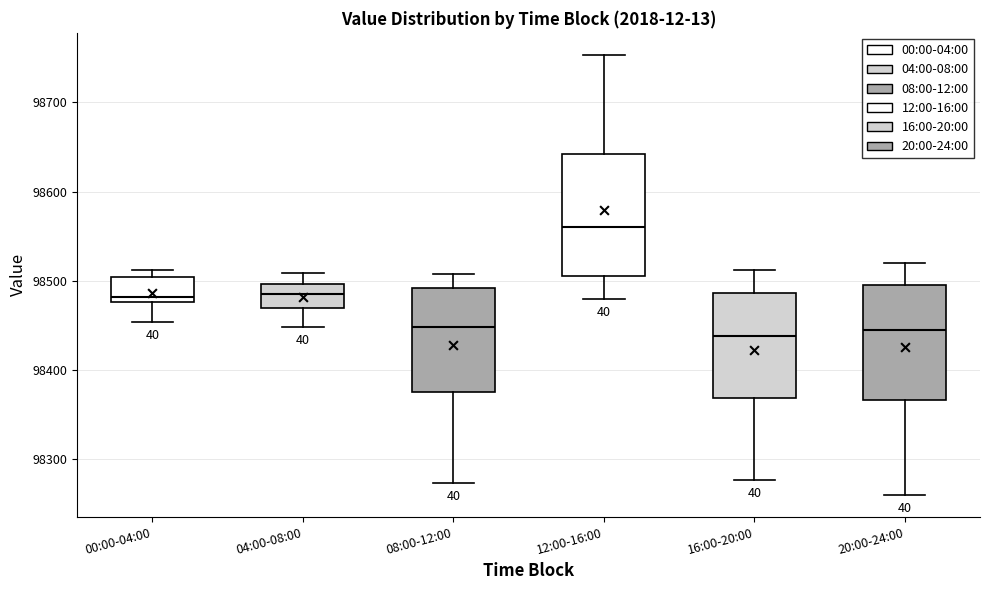

Reading left to right, read every box against the y-axis: the position of its median line, the range the box covers, and the ends of its whiskers. The values are not printed on the chart, so give them approximately, as read against the axis.

00:00-04:00: median 98480 (just above the box's lower edge), box 98480 to 98500, whiskers 98450 to 98510
04:00-08:00: median 98480, box 98470 to 98500, whiskers 98450 to 98510
08:00-12:00: median 98450, box 98370 to 98490, whiskers 98270 to 98510
12:00-16:00: median 98560, box 98510 to 98640, whiskers 98480 to 98750
16:00-20:00: median 98440, box 98370 to 98490, whiskers 98280 to 98510
20:00-24:00: median 98440, box 98370 to 98500, whiskers 98260 to 98520